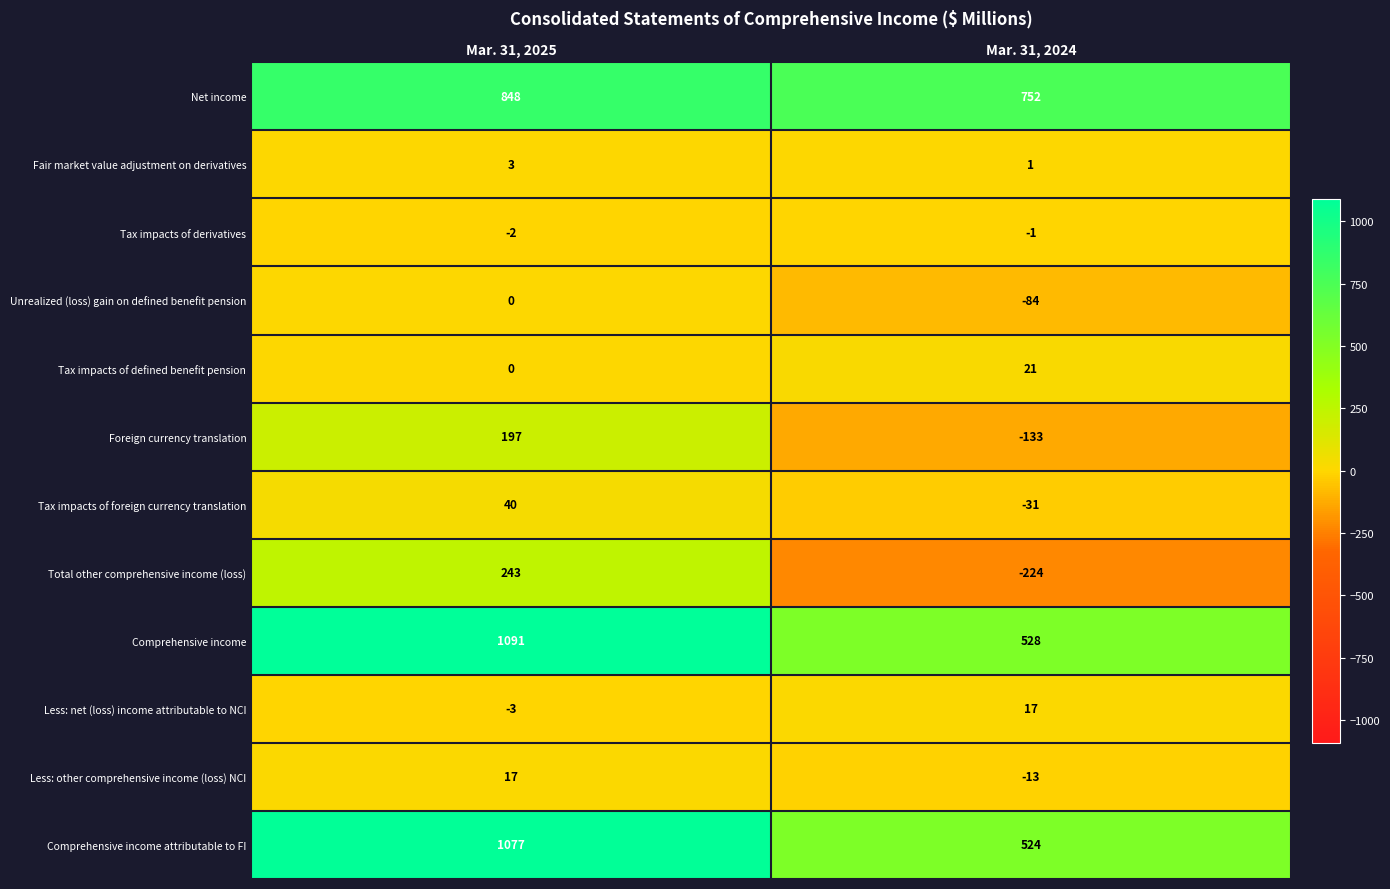

Reading left to right, extract all data points from this chart.

Net income: 848	752
Fair market value adjustment on derivatives: 3	1
Tax impacts of derivatives: -2	-1
Unrealized (loss) gain on defined benefit pension: 0	-84
Tax impacts of defined benefit pension: 0	21
Foreign currency translation: 197	-133
Tax impacts of foreign currency translation: 40	-31
Total other comprehensive income (loss): 243	-224
Comprehensive income: 1091	528
Less: net (loss) income attributable to NCI: -3	17
Less: other comprehensive income (loss) NCI: 17	-13
Comprehensive income attributable to FI: 1077	524